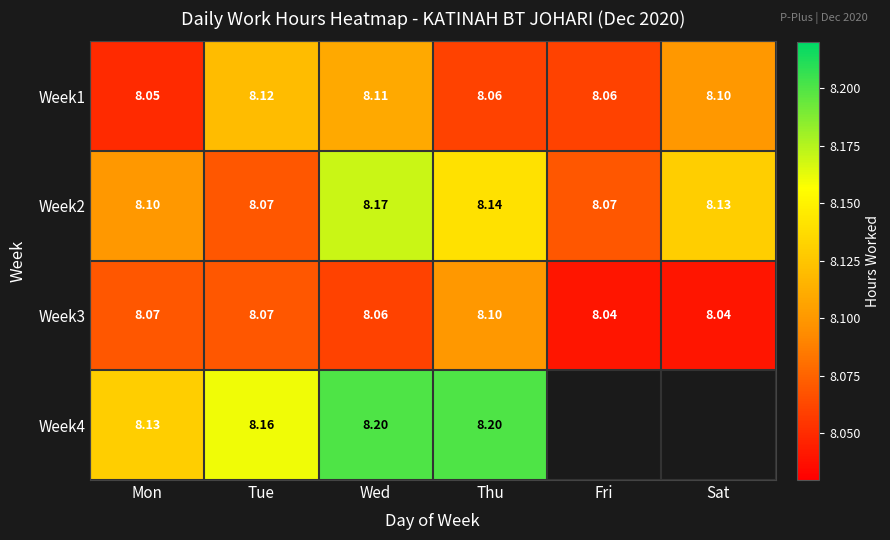

At which label does Week1 reach its peak?

Tue